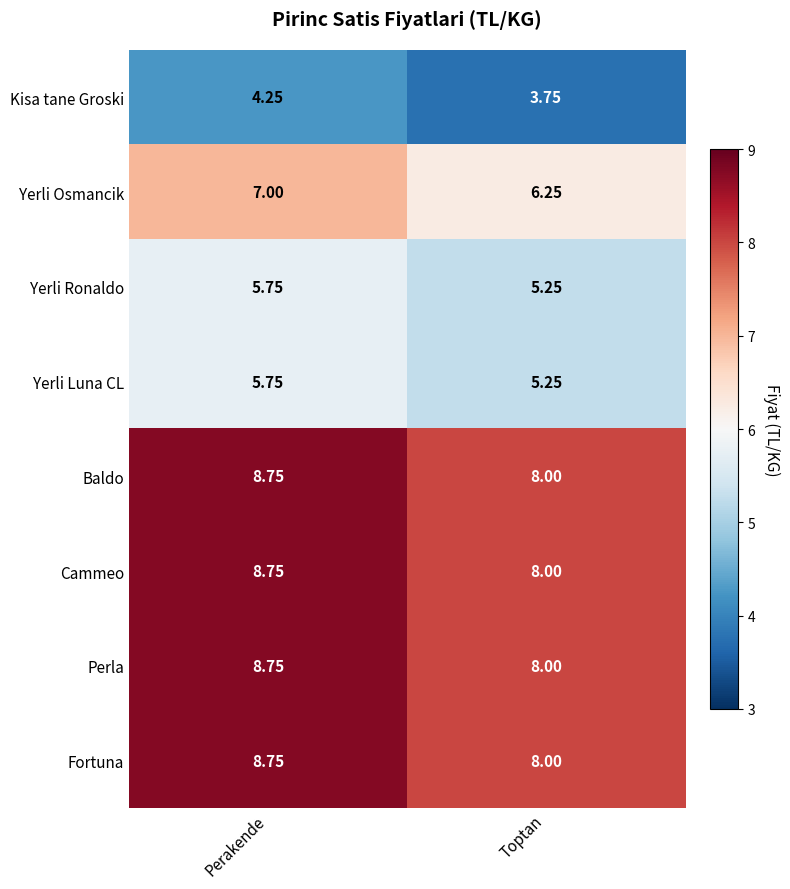

Rank the categories by Fortuna value from highest to lowest.

Perakende, Toptan